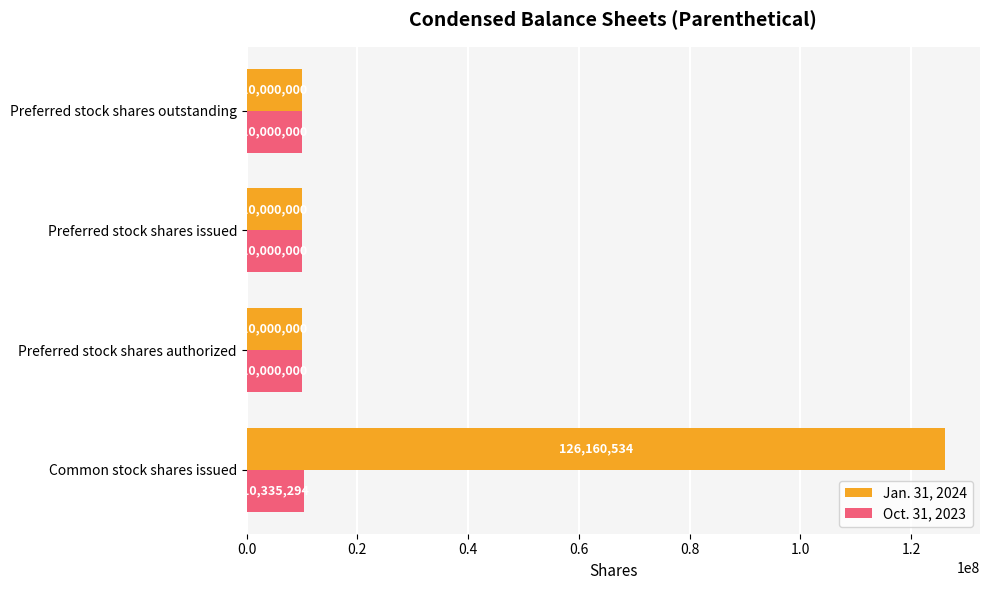

What is the sum of all Jan. 31, 2024 values?

156160534